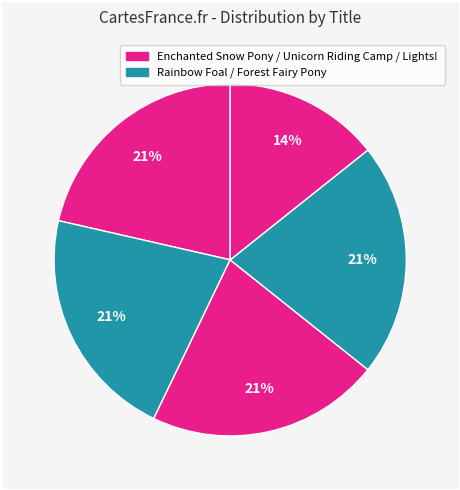

Is there any slice that represents more than half of the pie?

No